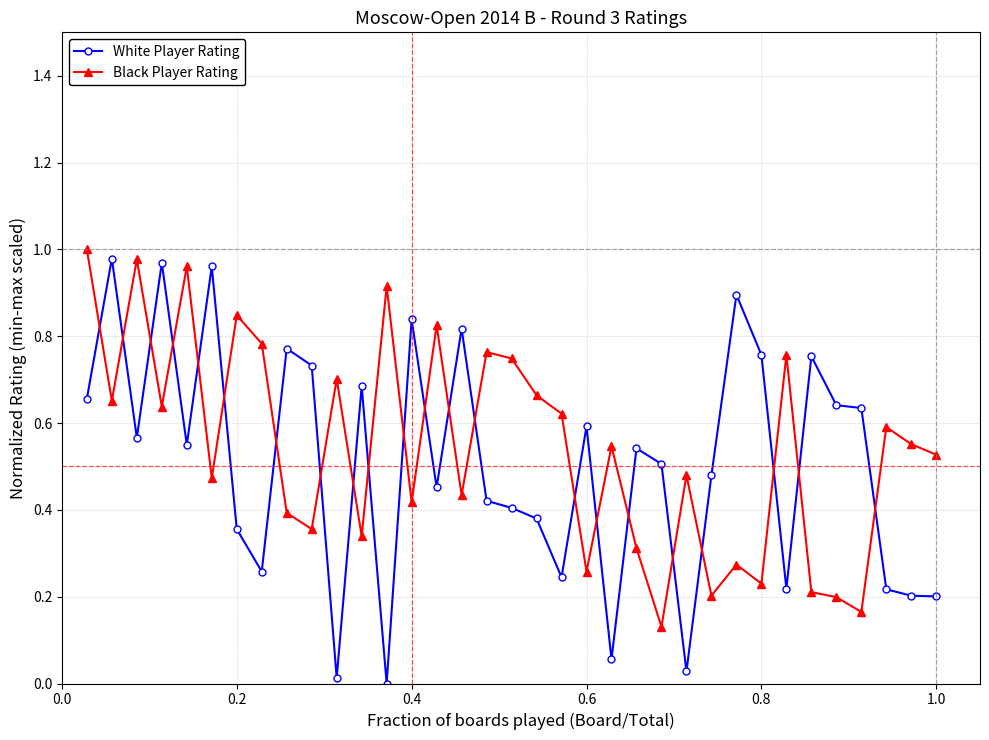

List the series in order of their overall mean, highest first.

Black Player Rating, White Player Rating